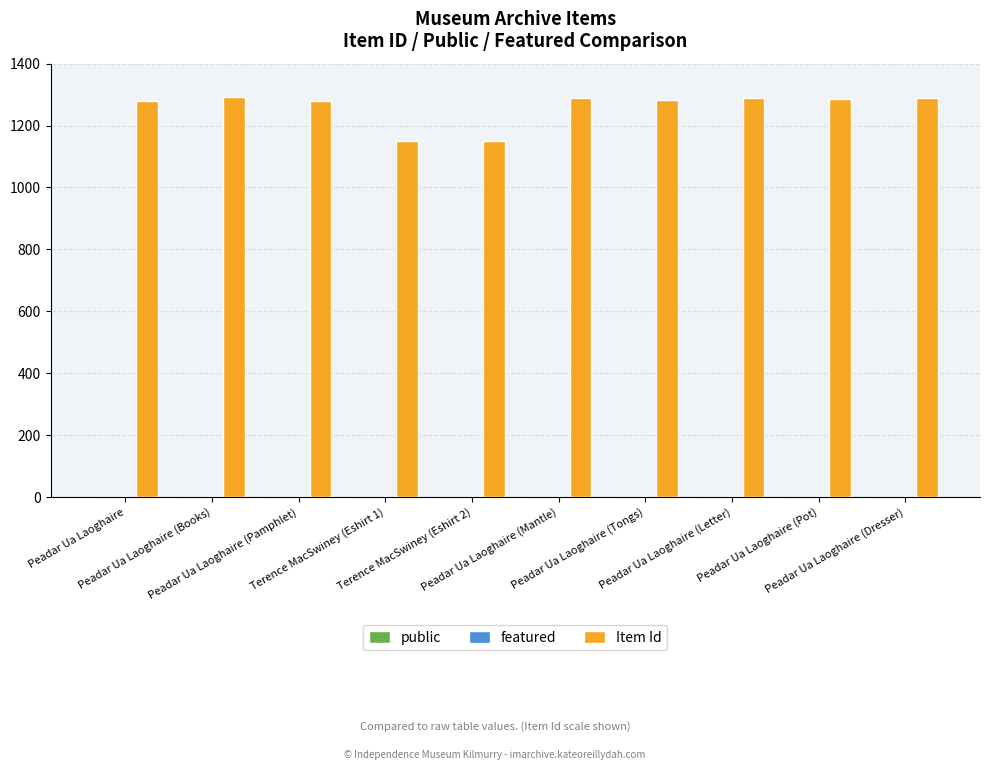

Which series has the largest total across all categories?

Item Id